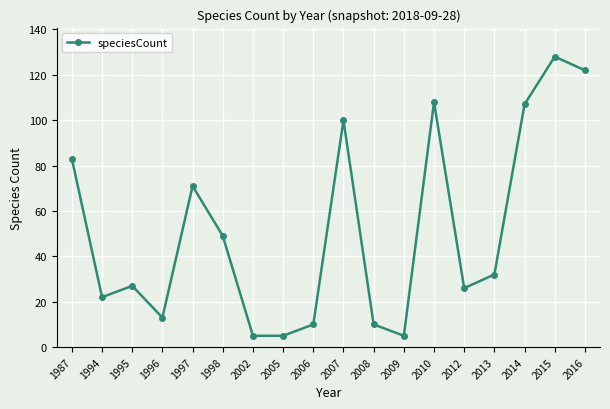

What is the greatest value displayed?

128